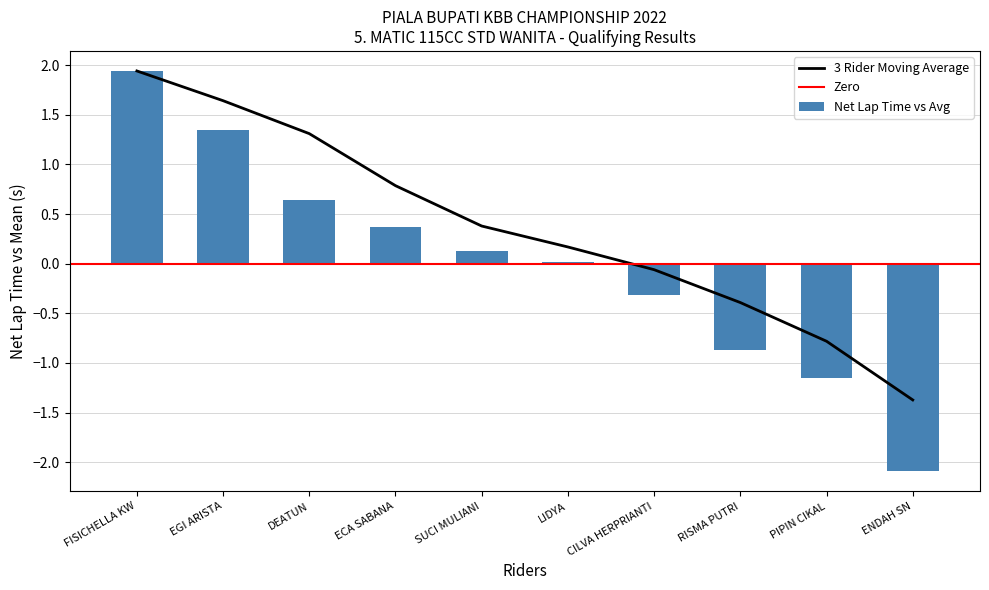

Rank the categories by 3 Rider Moving Average value from lowest to highest.

ENDAH SN, PIPIN CIKAL, RISMA PUTRI, CILVA HERPRIANTI, LIDYA, SUCI MULIANI, ECA SABANA, DEATUN, EGI ARISTA, FISICHELLA KW